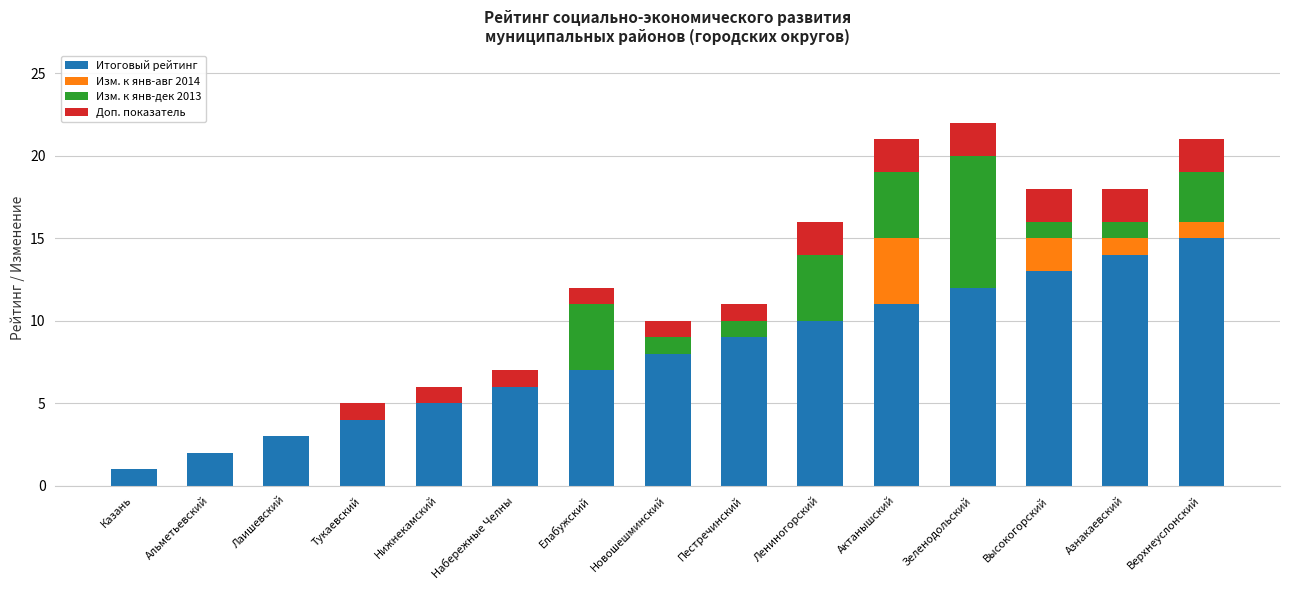

Which category has the highest value in the Итоговый рейтинг series?

Верхнеуслонский